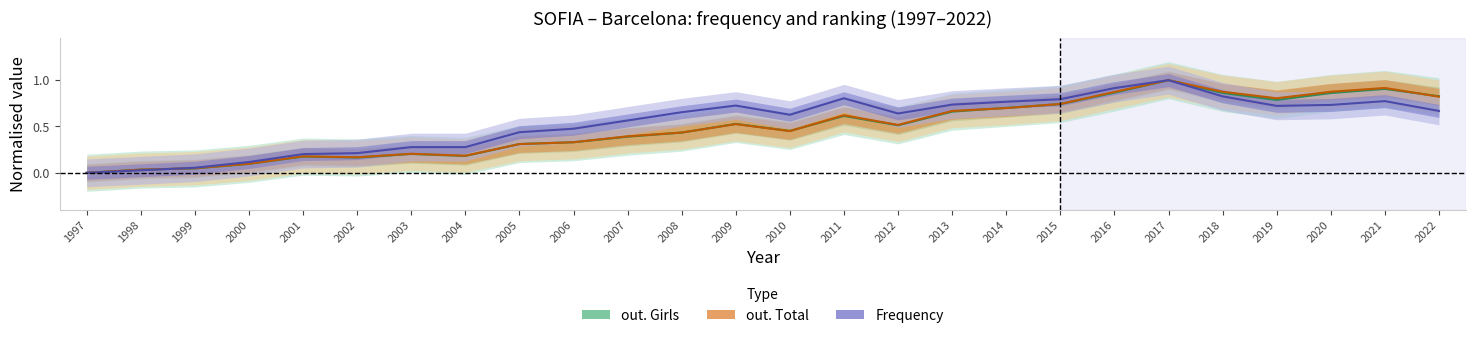

Between which two adjacent categories do Frequency and out. Girls first intersect?

1998 and 1999